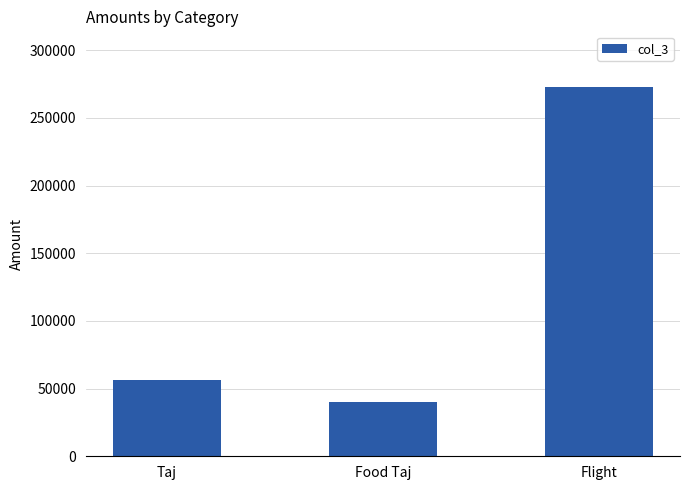

Reading left to right, extract all data points from this chart.

56000	40000	273000